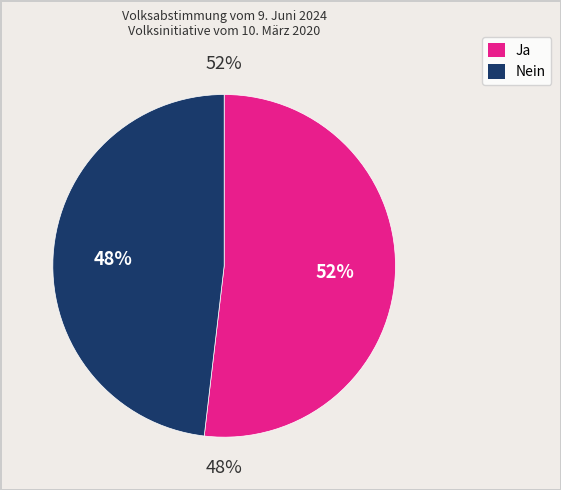

What is the ratio of the value at Ja to the value at Nein?

1.1